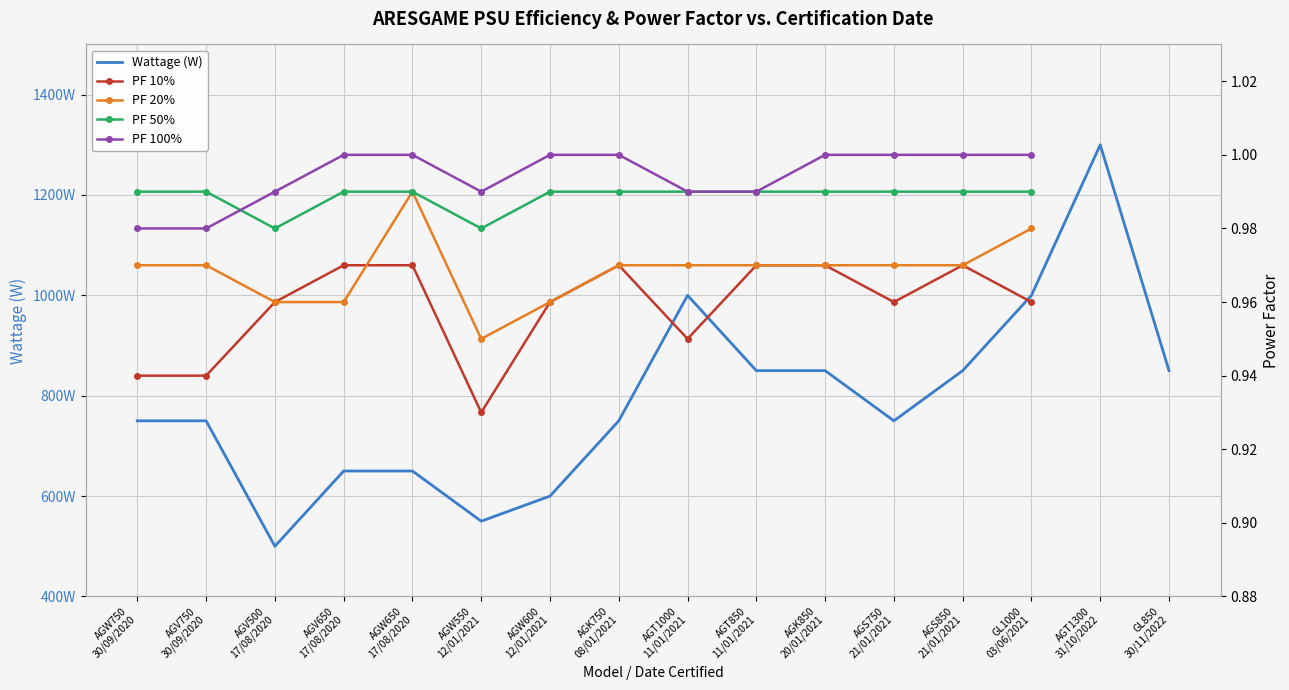

Between AGV650
17/08/2020 and AGW650
17/08/2020, which series saw the biggest shift?

PF 20%